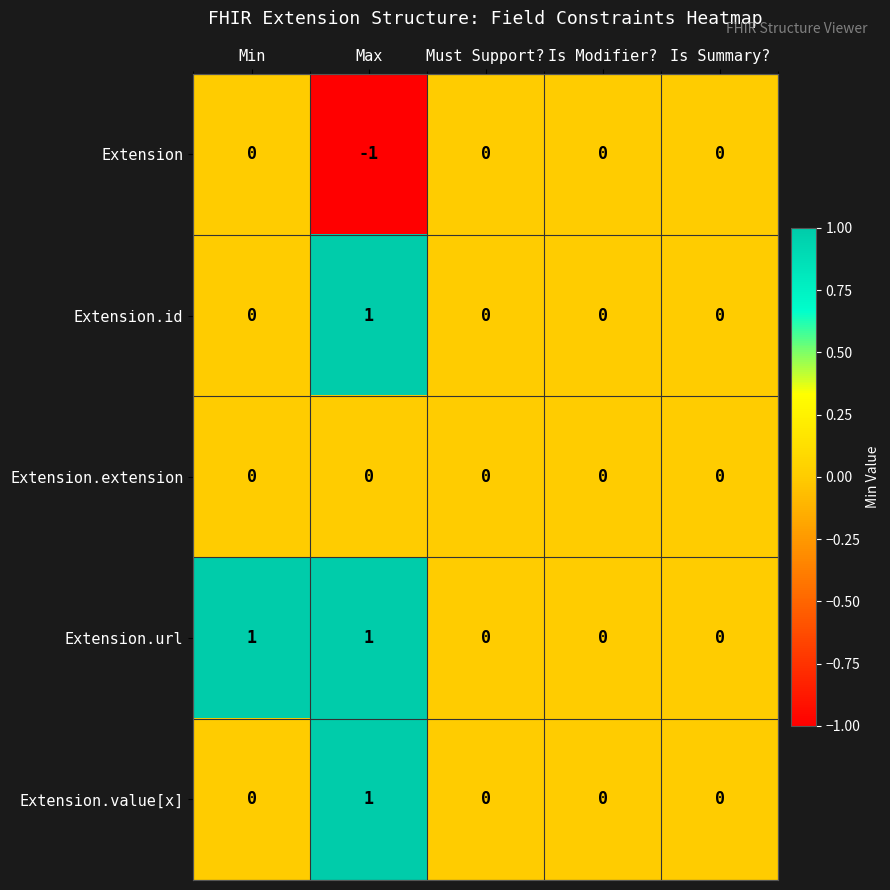

Between Min and Is Summary?, which series saw the biggest shift?

Extension.url